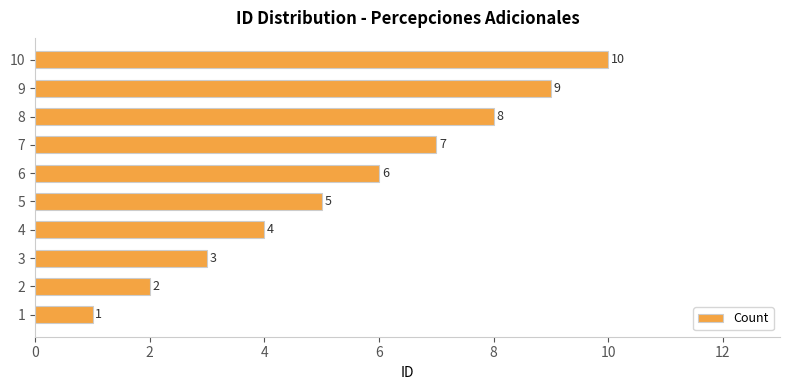

How many series are shown in this chart?

1